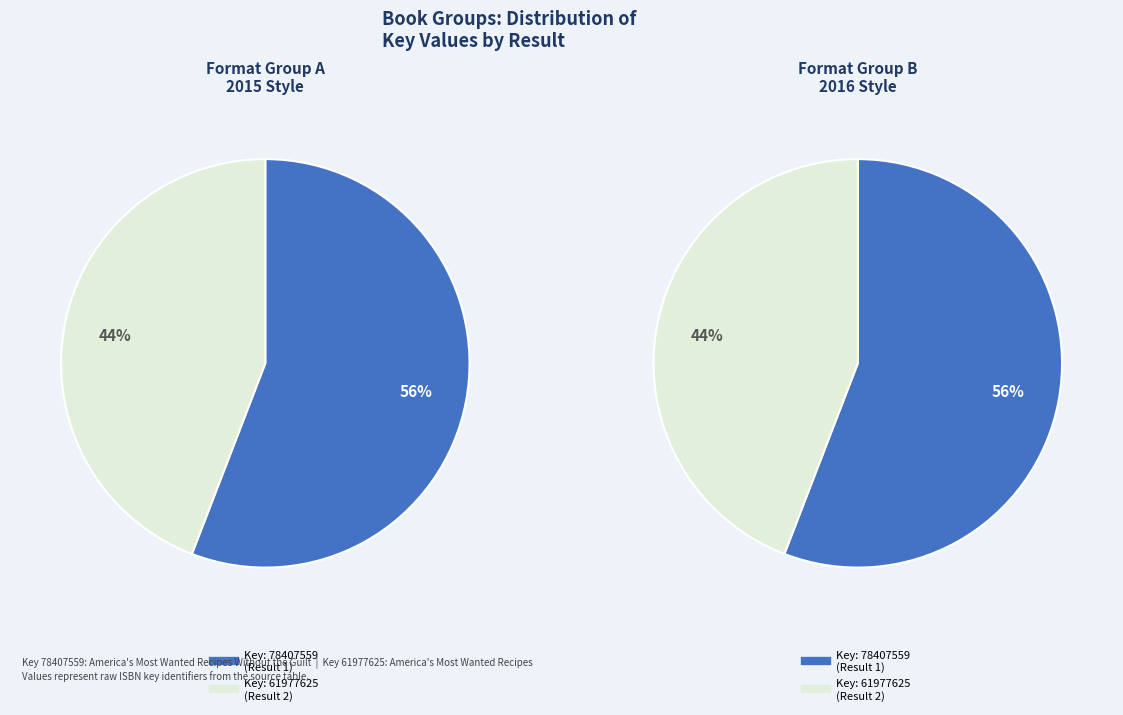

Is there a majority slice in this chart?

Yes